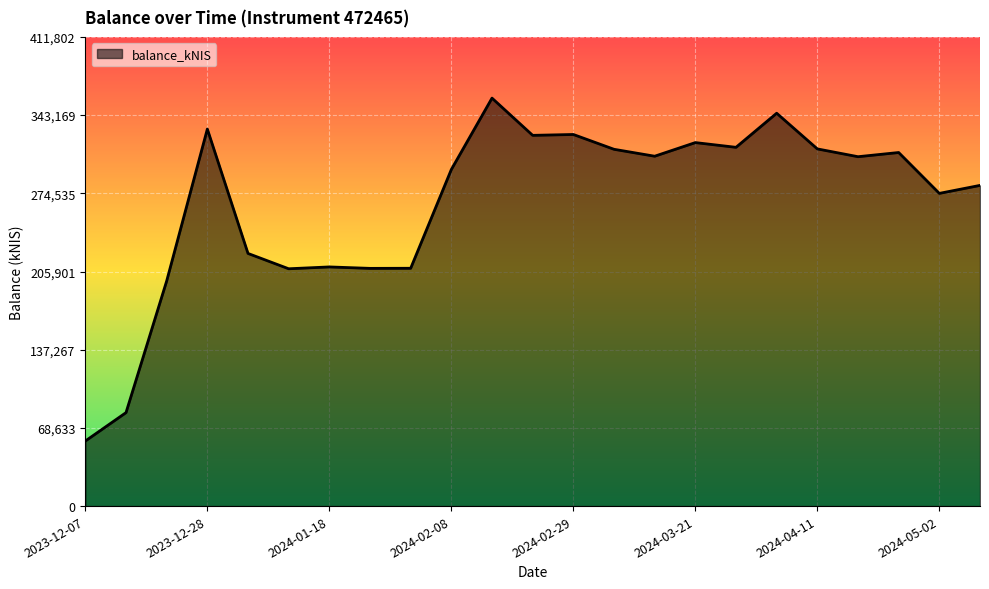

What is the smallest value displayed?

57129.7